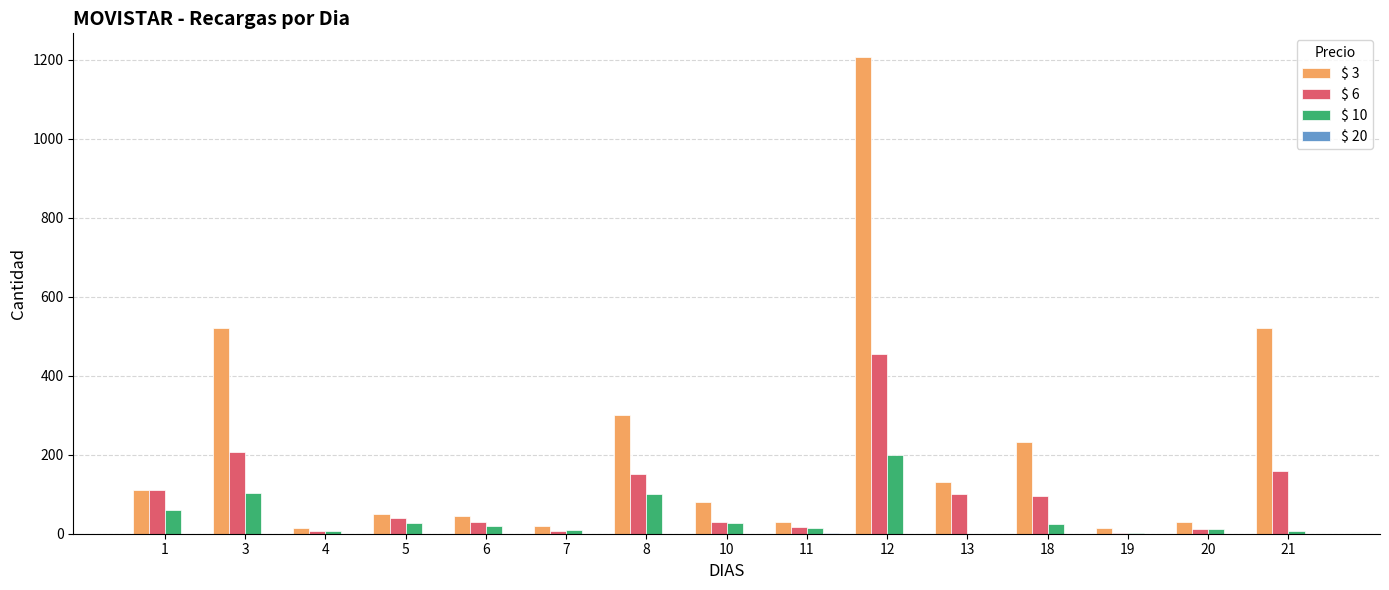

Which series has the largest total across all categories?

$ 3